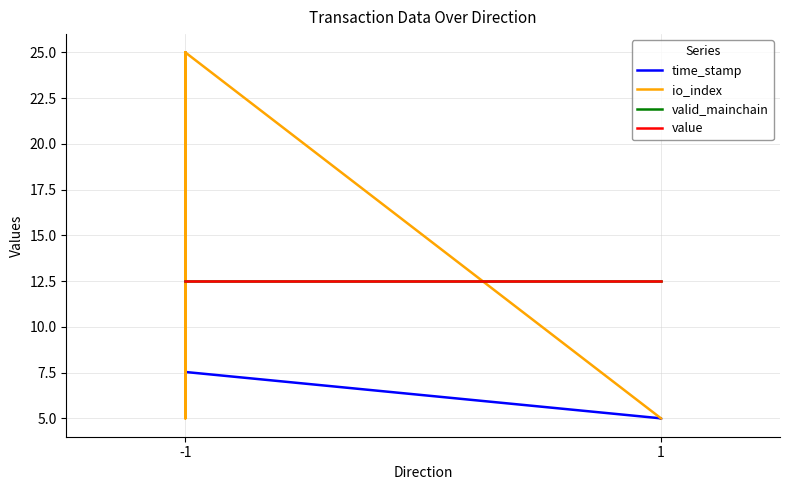

What is the value of the value point at the 1st from the left?

12.5